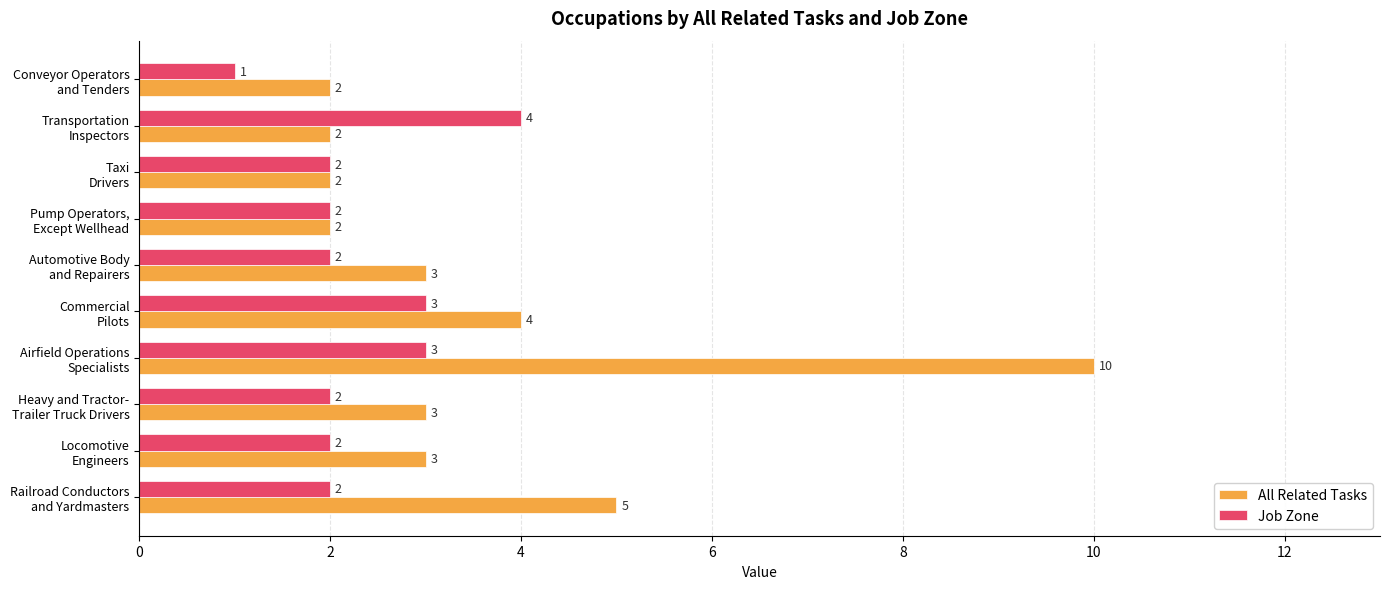

Which series has the largest total across all categories?

All Related Tasks